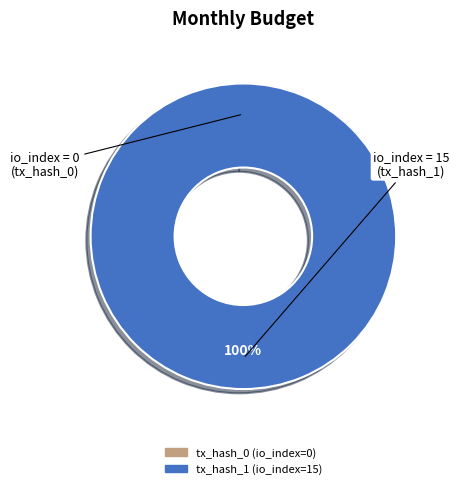

To the nearest percent, what is the difference between the tx_hash_0 (io_index=0) and tx_hash_1 (io_index=15) slice percentages?

100%